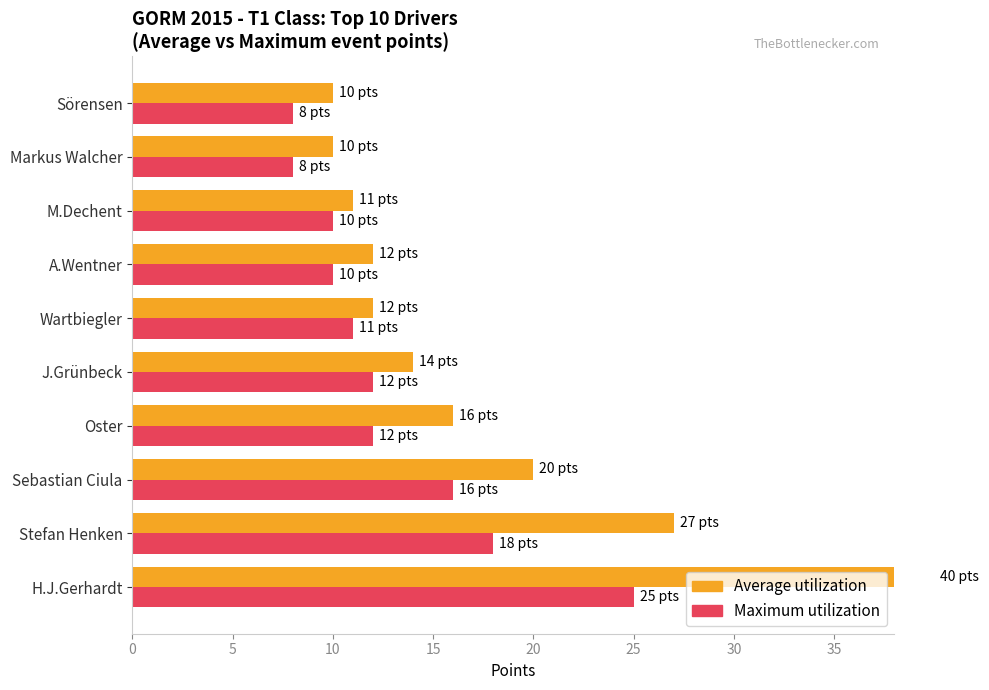

Reading left to right, extract all data points from this chart.

Average utilization: 40	27	20	16	14	12	12	11	10	10
Maximum utilization: 25	18	16	12	12	11	10	10	8	8